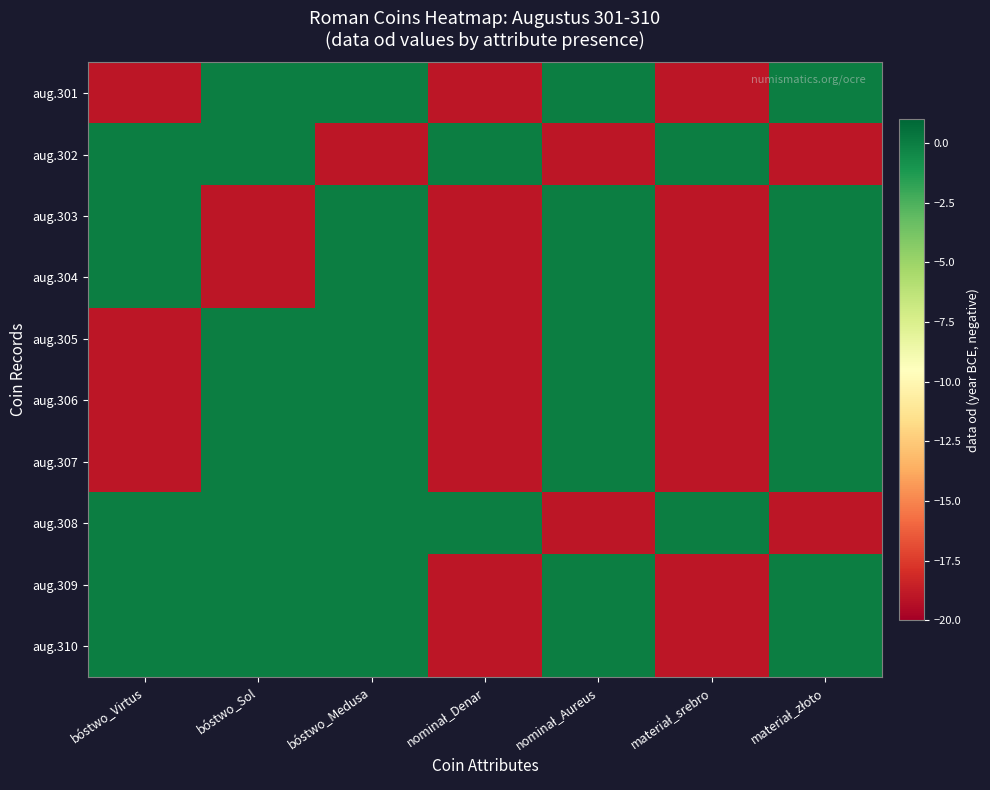

What is the total value across all series at bóstwo_Medusa?

-19